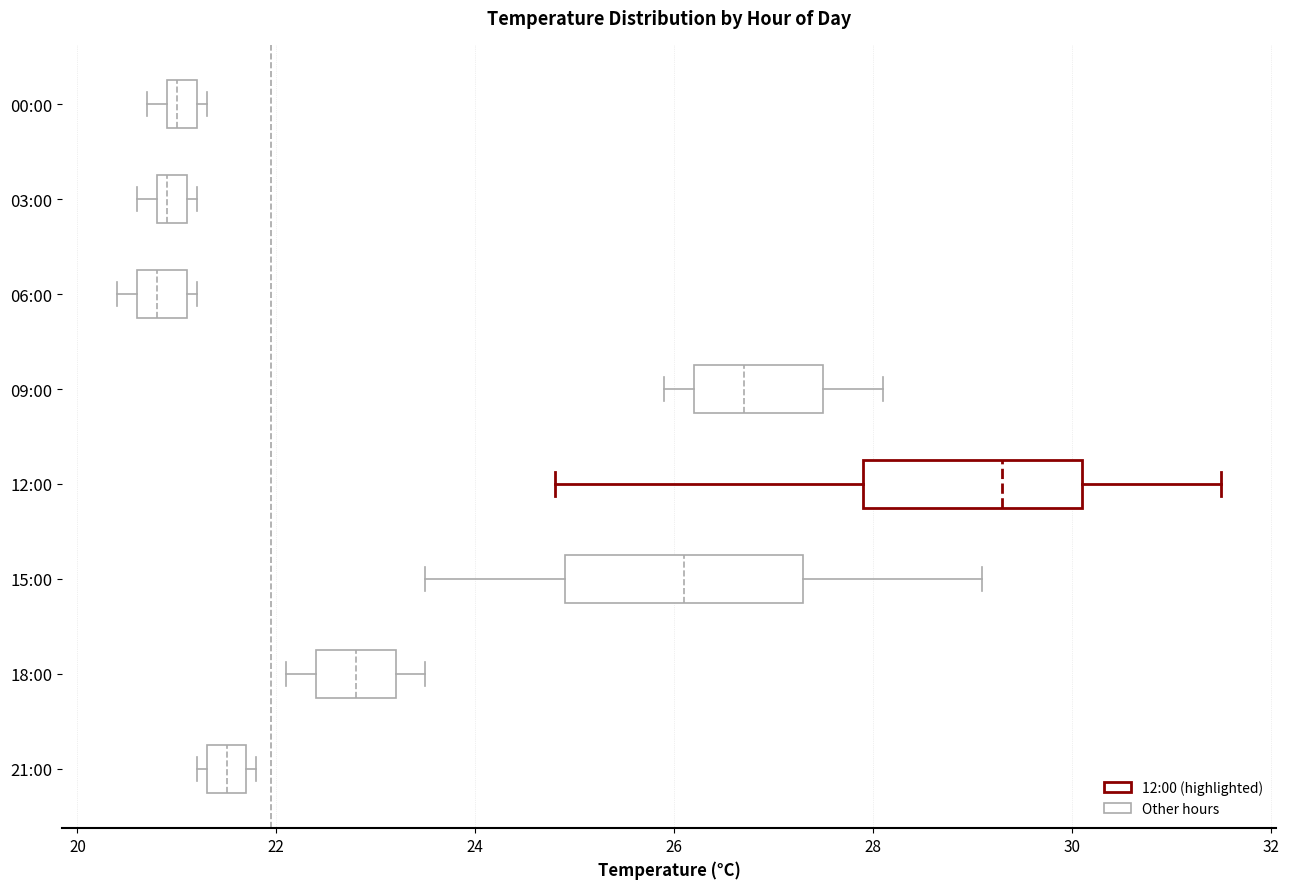

Reading bottom to top, read every box against the x-axis: the position of its median line, the range the box covers, and the ends of its whiskers. The values are not printed on the chart, so give them approximately, as read against the axis.

21:00: median 21.6, box 21.4 to 21.8, whiskers 21.2 to 21.8 (just right of the box's right edge)
18:00: median 22.8, box 22.4 to 23.2, whiskers 22.2 to 23.6
15:00: median 26.2, box 25.0 to 27.4, whiskers 23.6 to 29.2
12:00: median 29.4, box 28.0 to 30.2, whiskers 24.8 to 31.6
09:00: median 26.8, box 26.2 to 27.6, whiskers 26.0 to 28.2
06:00: median 20.8, box 20.6 to 21.2, whiskers 20.4 to 21.2 (just right of the box's right edge)
03:00: median 21.0, box 20.8 to 21.2, whiskers 20.6 to 21.2 (just right of the box's right edge)
00:00: median 21.0 (just right of the box's left edge), box 21.0 to 21.2, whiskers 20.8 to 21.4